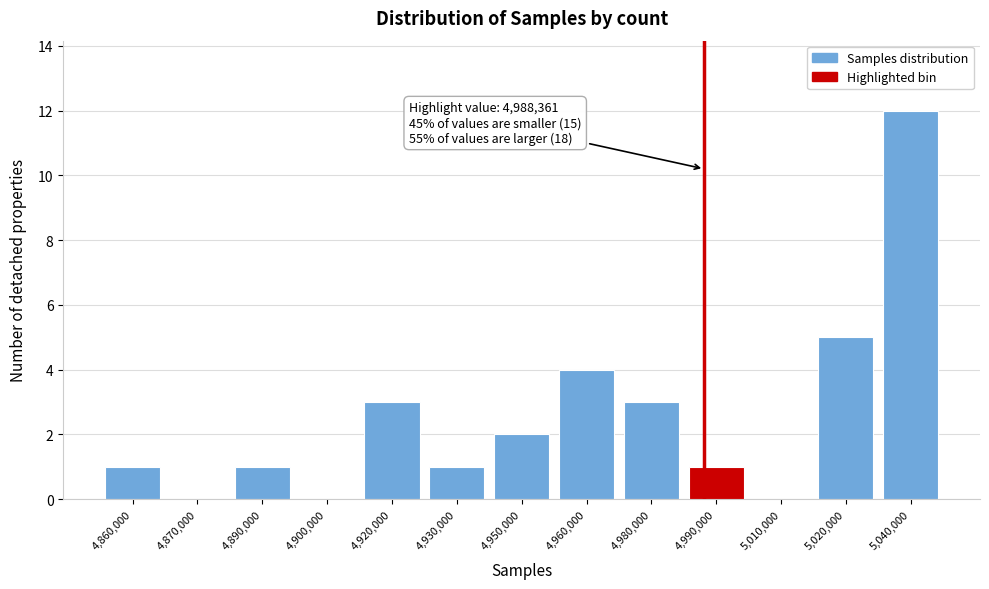

Reading right to left, list all the values displayed in this chart.

5,040,000=12	5,020,000=5	5,010,000=0	4,990,000=1	4,980,000=3	4,960,000=4	4,950,000=2	4,930,000=1	4,920,000=3	4,900,000=0	4,890,000=1	4,870,000=0	4,860,000=1